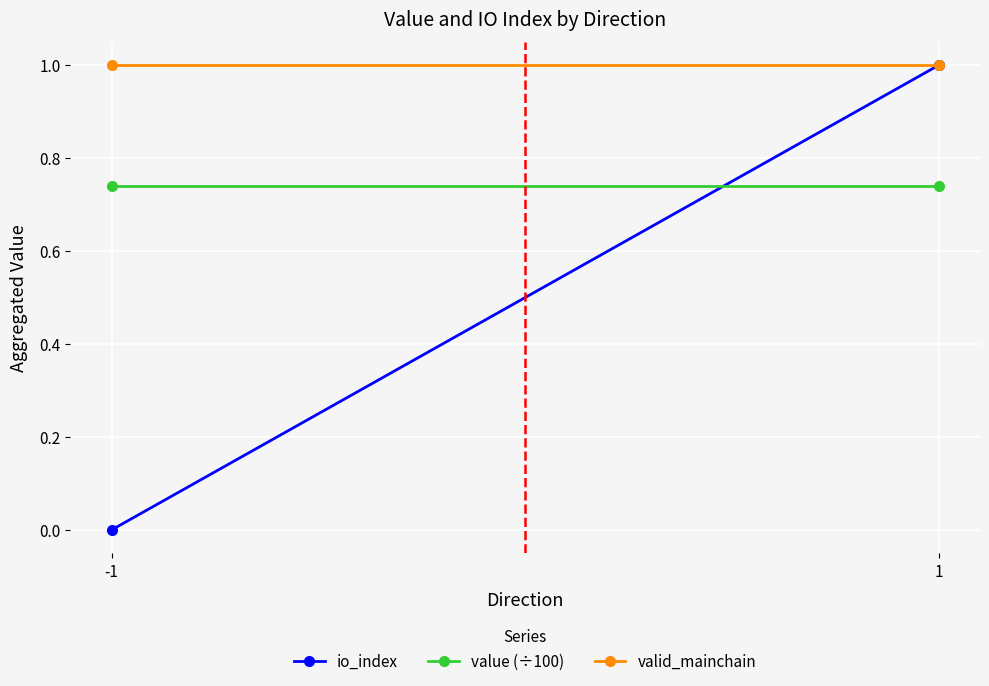

Which category has the lowest value across all series?

-1